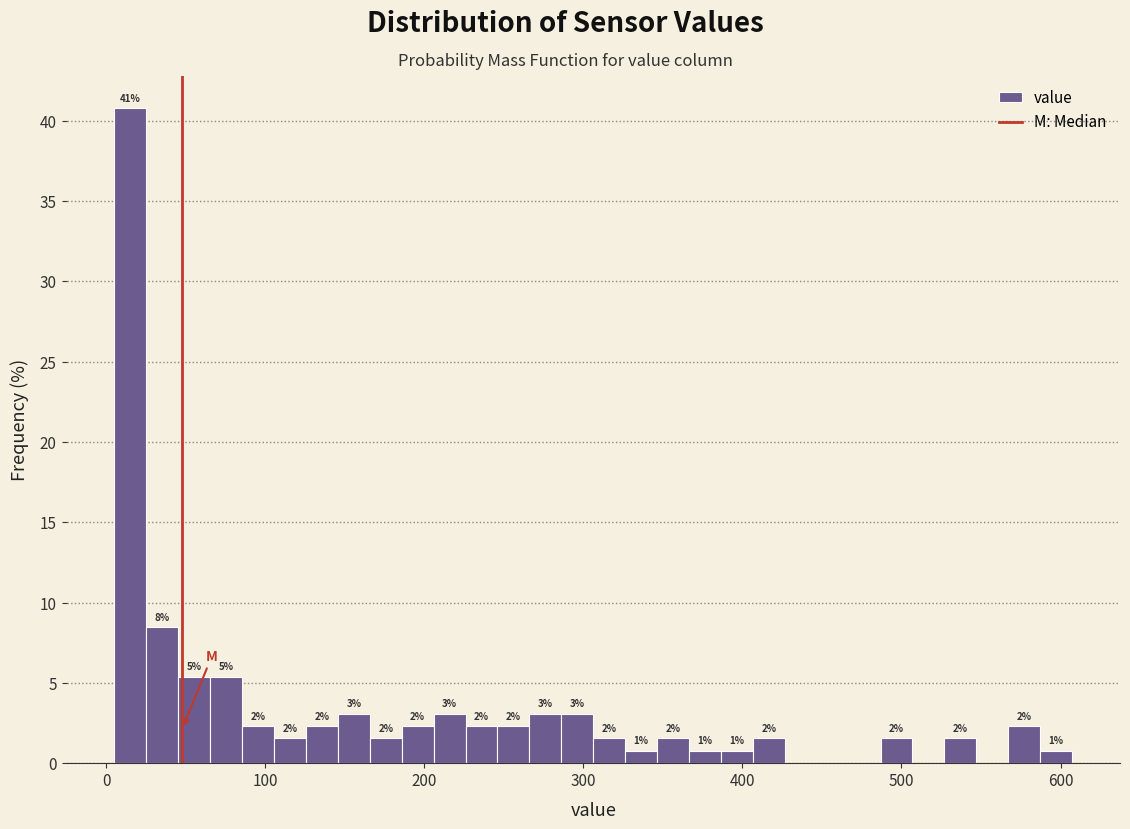

Around what value on the x-axis is the tallest bar? Give the approximate position of its centre, as read against the axis.

20